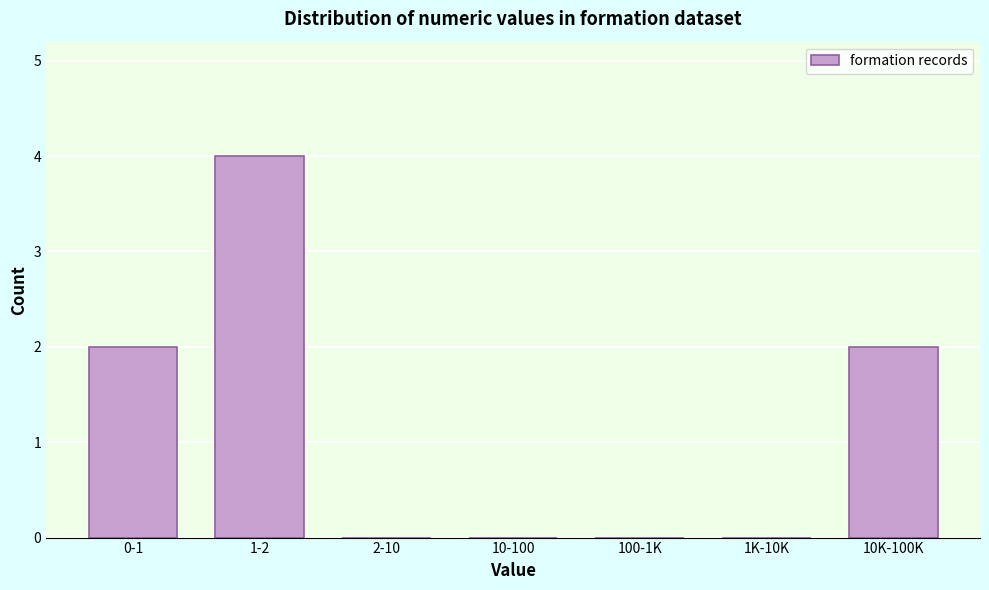

Reading right to left, list all the values displayed in this chart.

10K-100K=2	1K-10K=0	100-1K=0	10-100=0	2-10=0	1-2=4	0-1=2